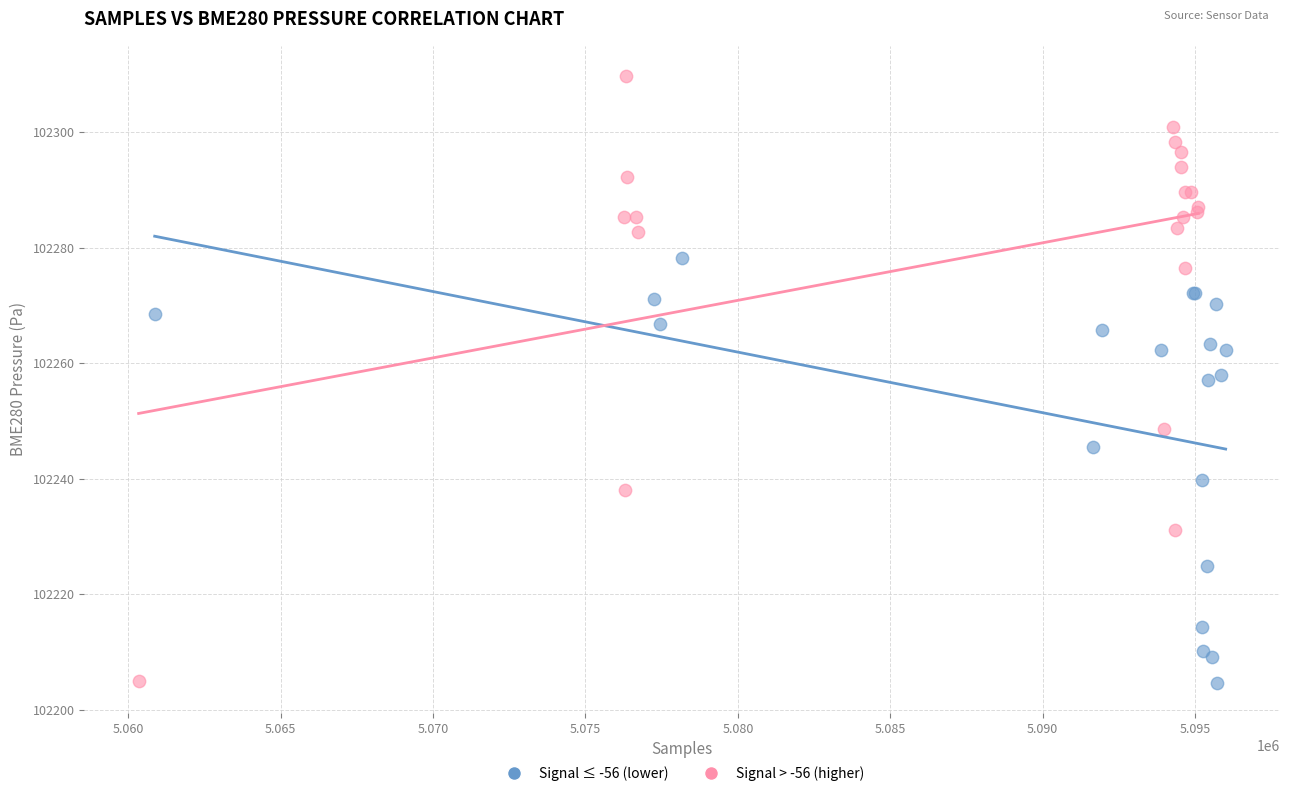

Which series has the largest Y range (max minus min)?

Signal > -56 (higher)